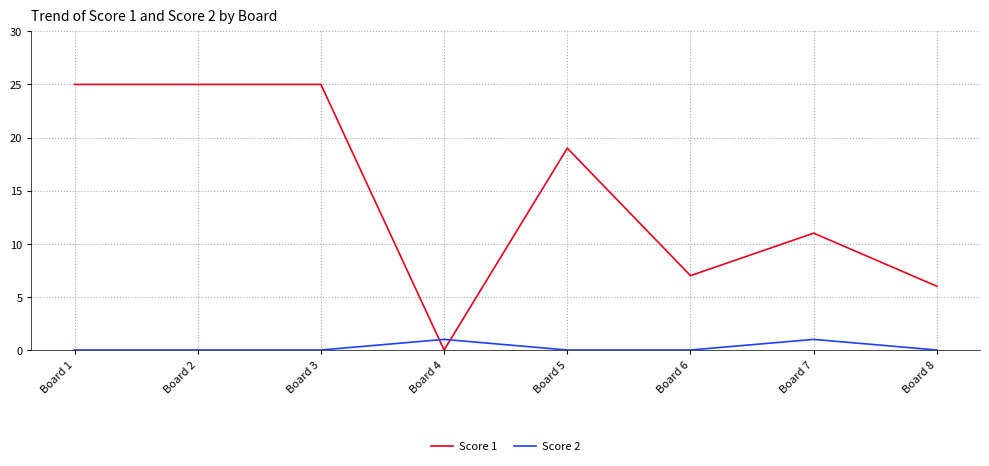

True or false: Score 2 and Score 1 cross at least once.

True